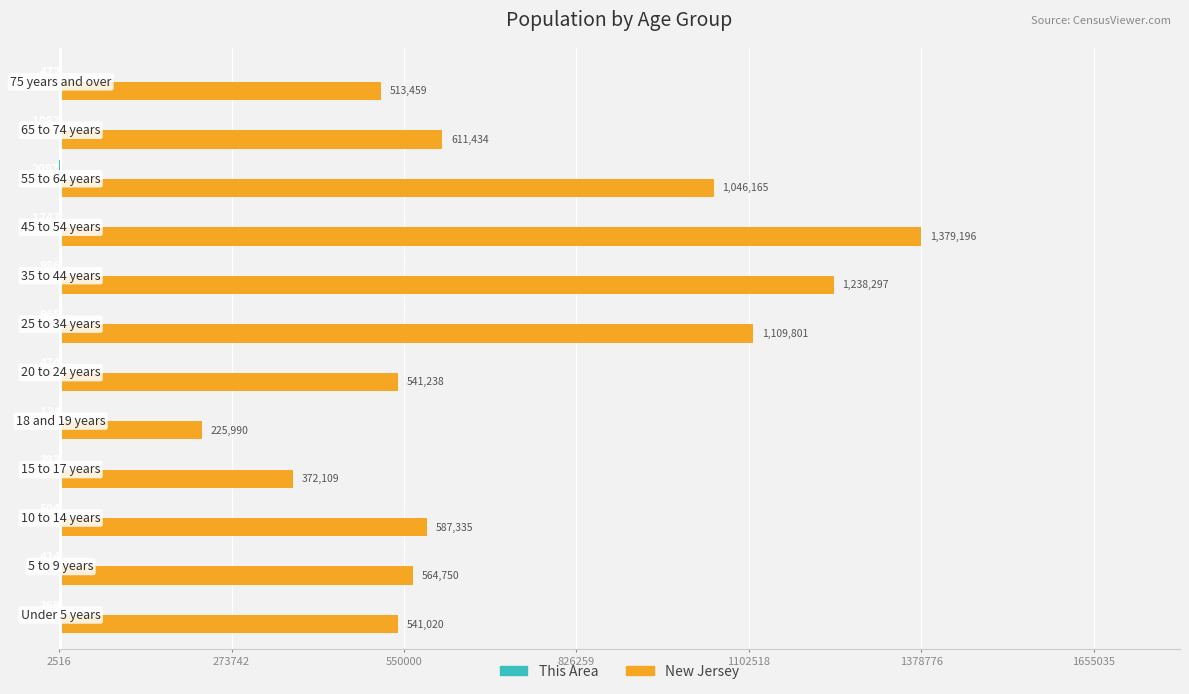

What is the sum of all New Jersey values?

8730794